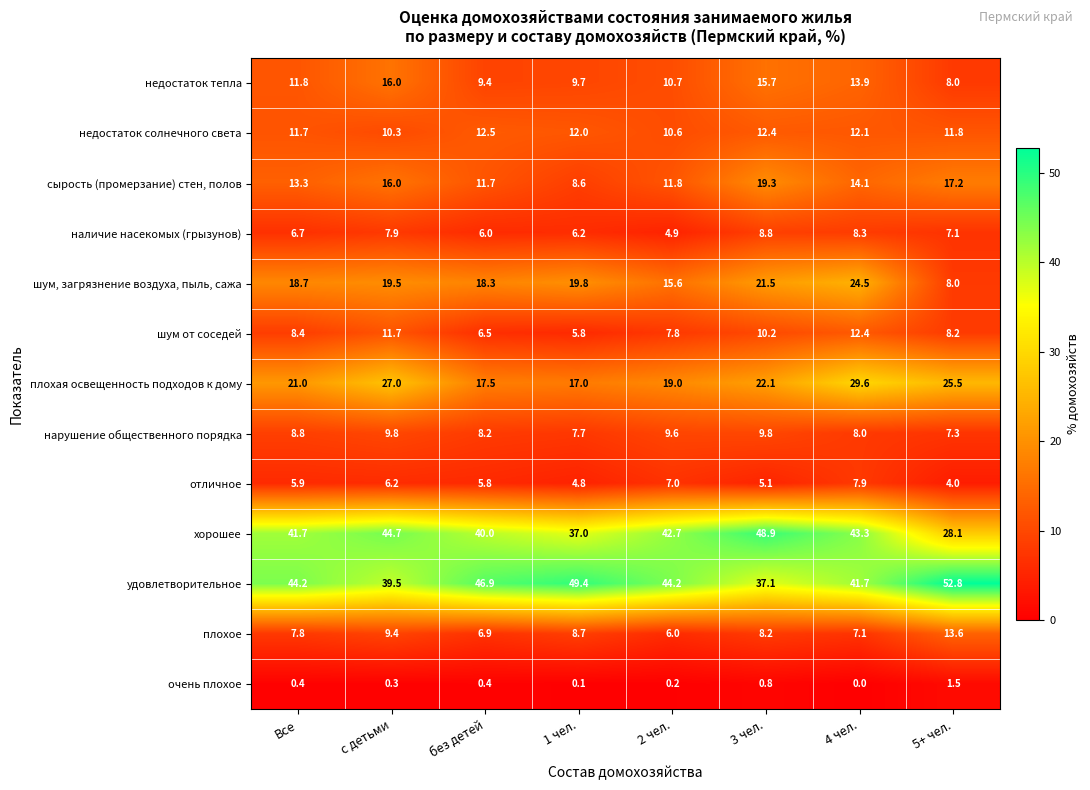

At how many categories does at least one series exceed 28?

8